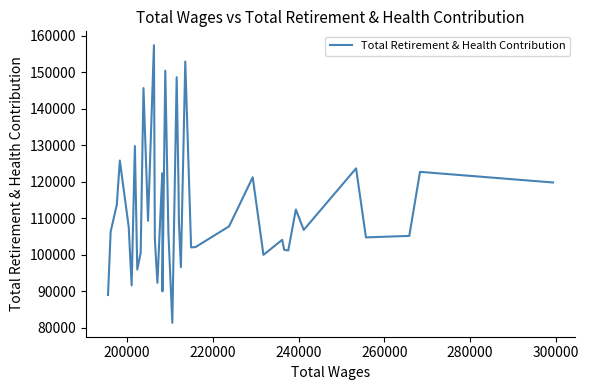

How many data points does each series have?

40